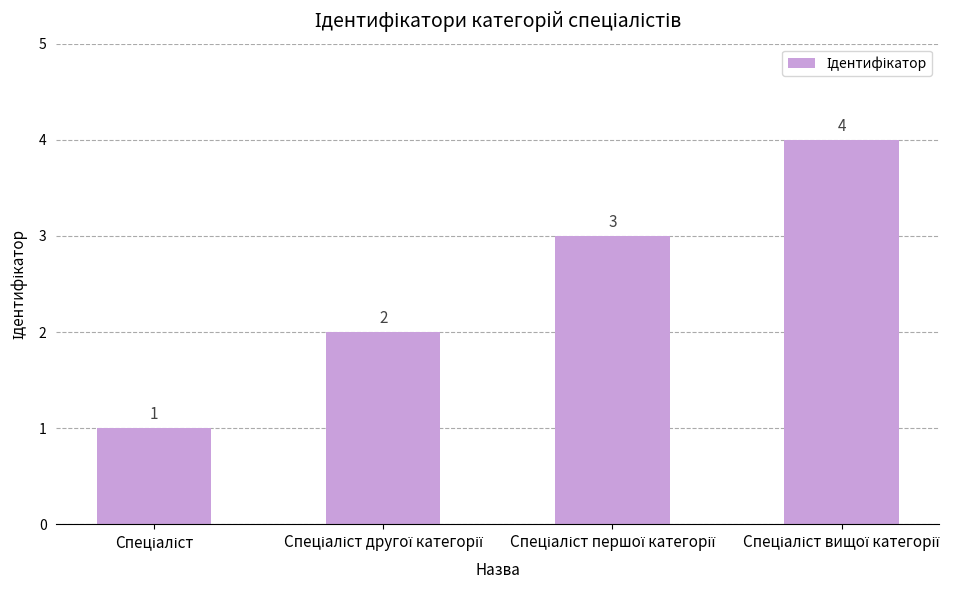

Are the bars horizontal?

No